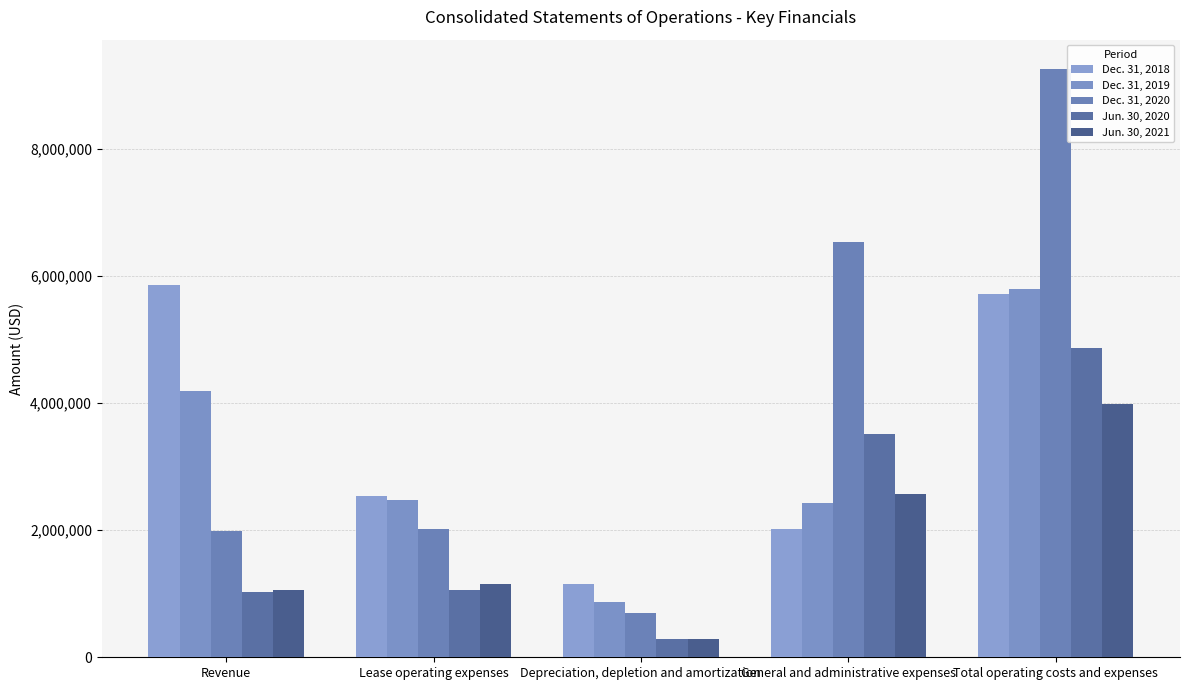

What is the difference between the highest and lowest values at Lease operating expenses?

1481084